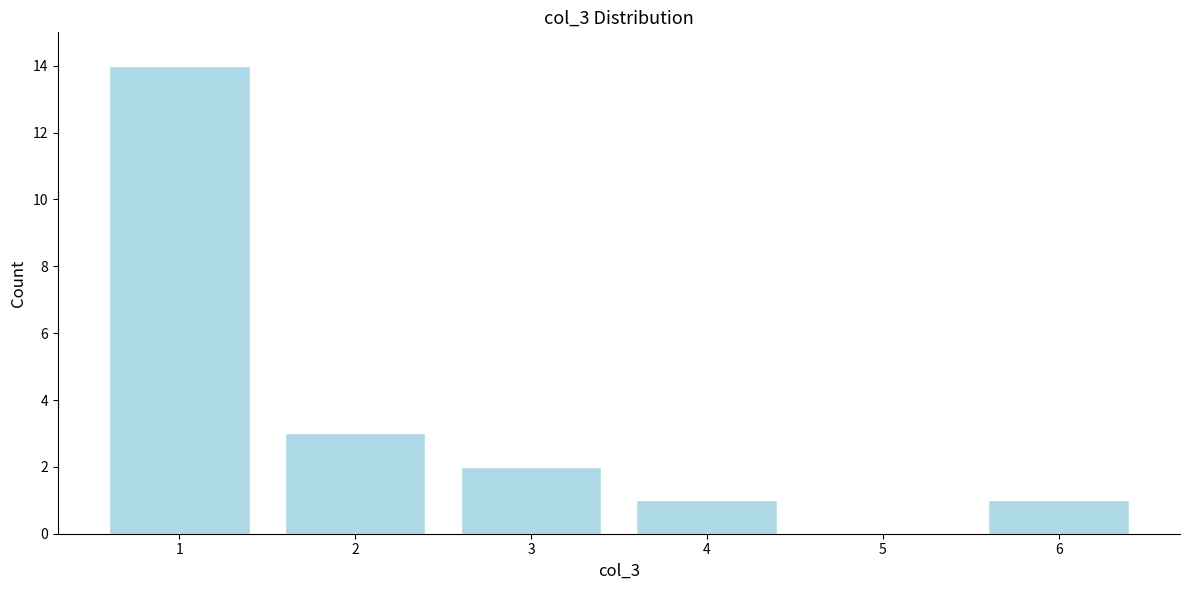

What is the height of the bar covering 0.5 to 1.5 on the x-axis? The values are not printed on the chart, so give them approximately, as read against the axis.

14